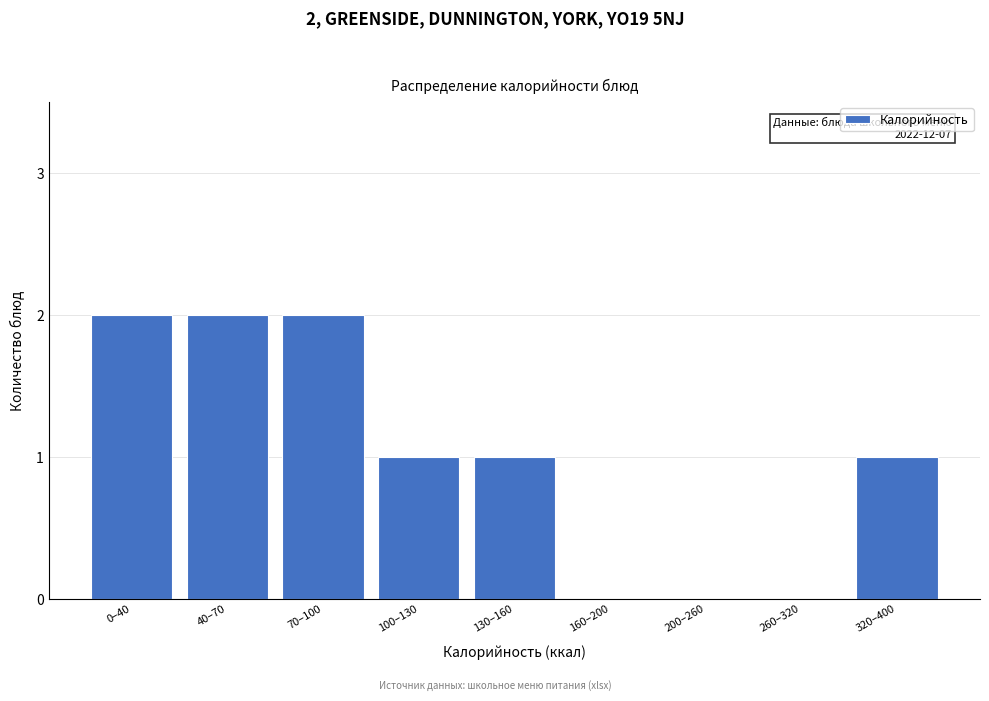

Reading right to left, extract all data points from this chart.

320–400=1	260–320=0	200–260=0	160–200=0	130–160=1	100–130=1	70–100=2	40–70=2	0–40=2